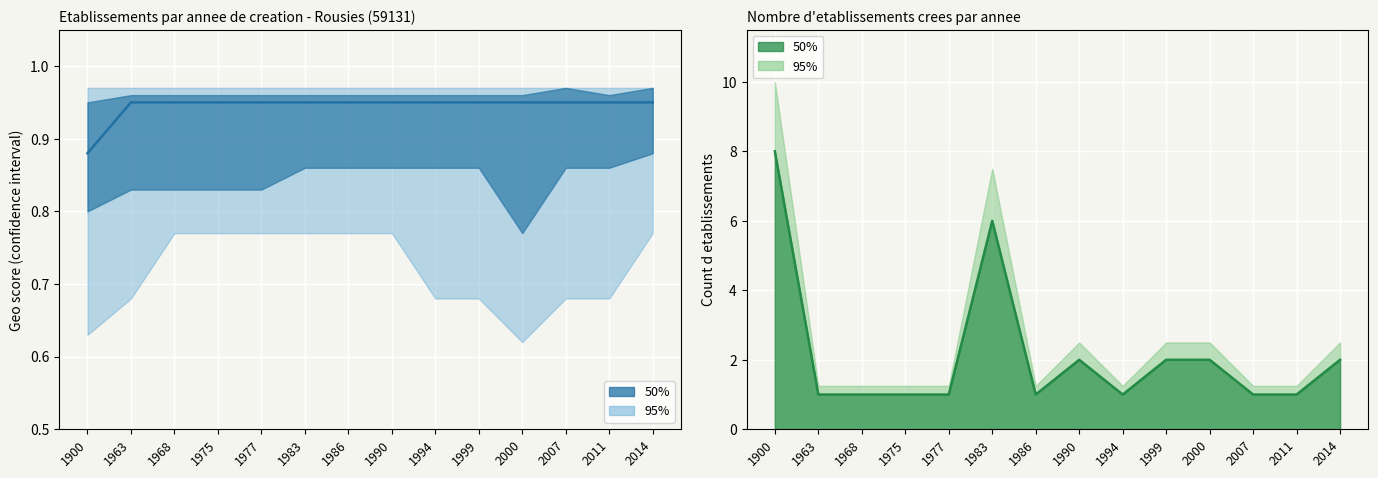

Reading right to left, what are all the values shown in this chart?

Median: 0.9	0.9	0.9	0.9	0.9	0.9	0.9	0.9	0.9	0.9	0.9	0.9	0.9	0.9
Count: 2.0	1.0	1.0	2.0	2.0	1.0	2.0	1.0	6.0	1.0	1.0	1.0	1.0	8.0